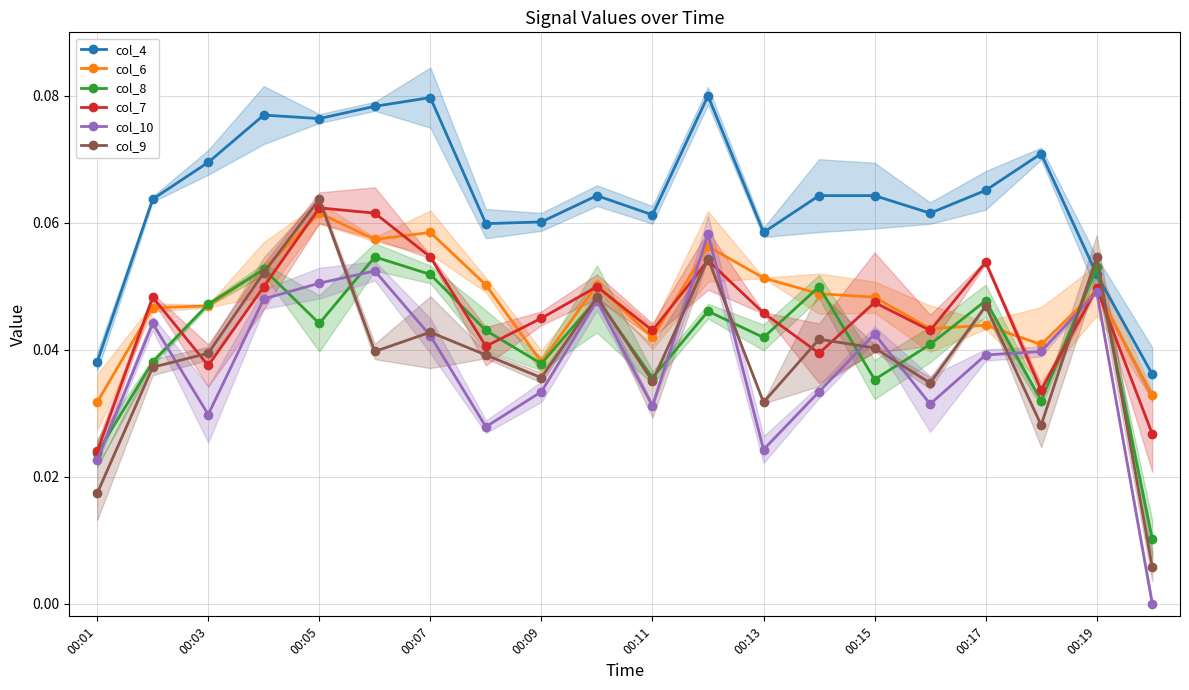

Reading right to left, list all the values displayed in this chart.

col_4: 0.0	0.1	0.1	0.1	0.1	0.1	0.1	0.1	0.1	0.1	0.1	0.1	0.1	0.1	0.1	0.1	0.1	0.1	0.1	0.0
col_6: 0.0	0.0	0.0	0.0	0.0	0.0	0.0	0.1	0.1	0.0	0.1	0.0	0.1	0.1	0.1	0.1	0.1	0.0	0.0	0.0
col_8: 0.0	0.1	0.0	0.0	0.0	0.0	0.0	0.0	0.0	0.0	0.0	0.0	0.0	0.1	0.1	0.0	0.1	0.0	0.0	0.0
col_7: 0.0	0.0	0.0	0.1	0.0	0.0	0.0	0.0	0.1	0.0	0.0	0.0	0.0	0.1	0.1	0.1	0.0	0.0	0.0	0.0
col_10: 0.0	0.0	0.0	0.0	0.0	0.0	0.0	0.0	0.1	0.0	0.0	0.0	0.0	0.0	0.1	0.1	0.0	0.0	0.0	0.0
col_9: 0.0	0.1	0.0	0.0	0.0	0.0	0.0	0.0	0.1	0.0	0.0	0.0	0.0	0.0	0.0	0.1	0.1	0.0	0.0	0.0